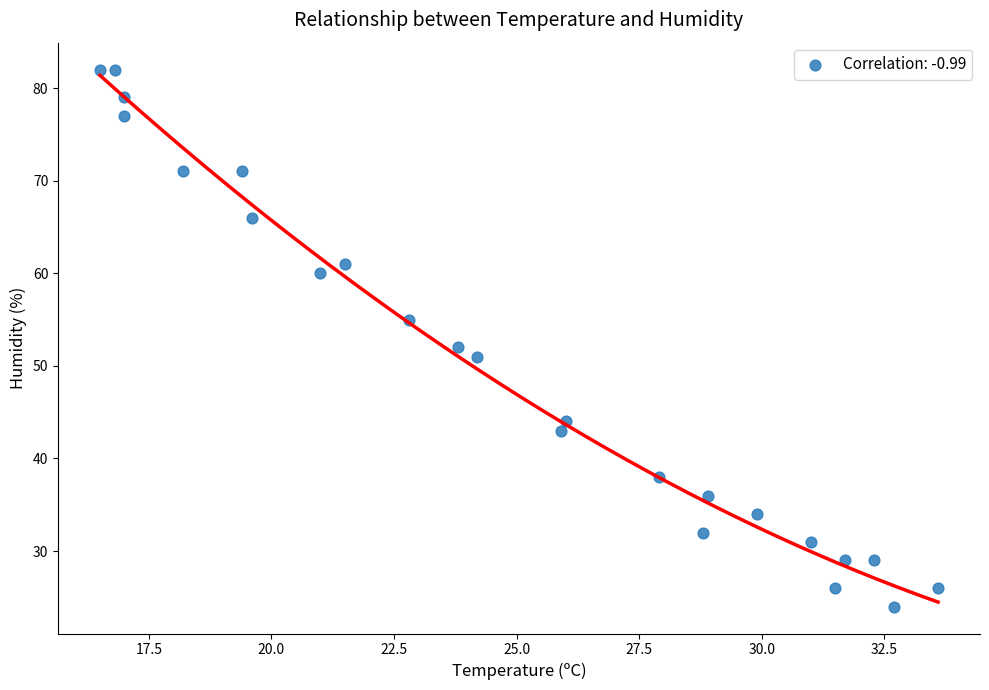

What is the range of Y values (max minus min)?

58